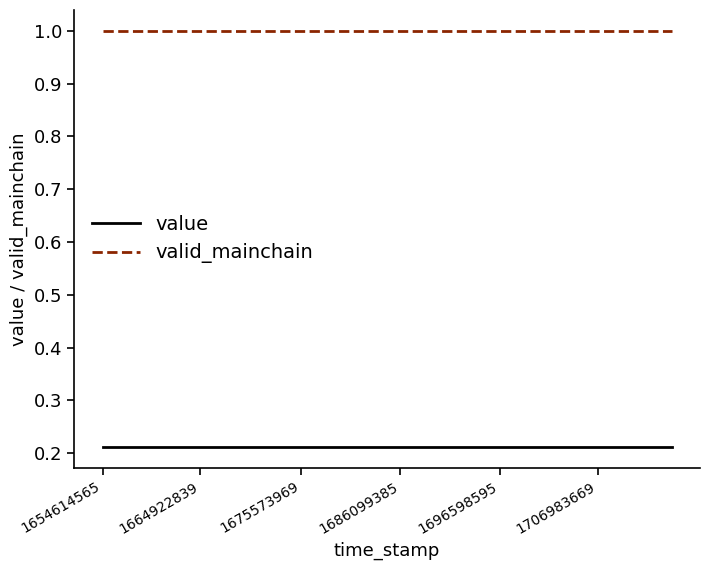

Which series has the largest total across all categories?

valid_mainchain